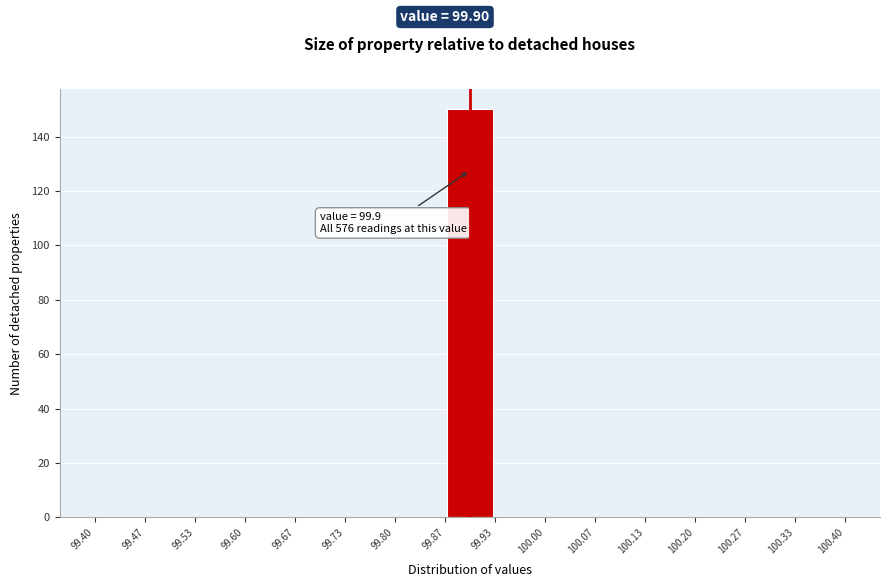

Over which range of the x-axis is the bar tallest?

99.87 to 99.93